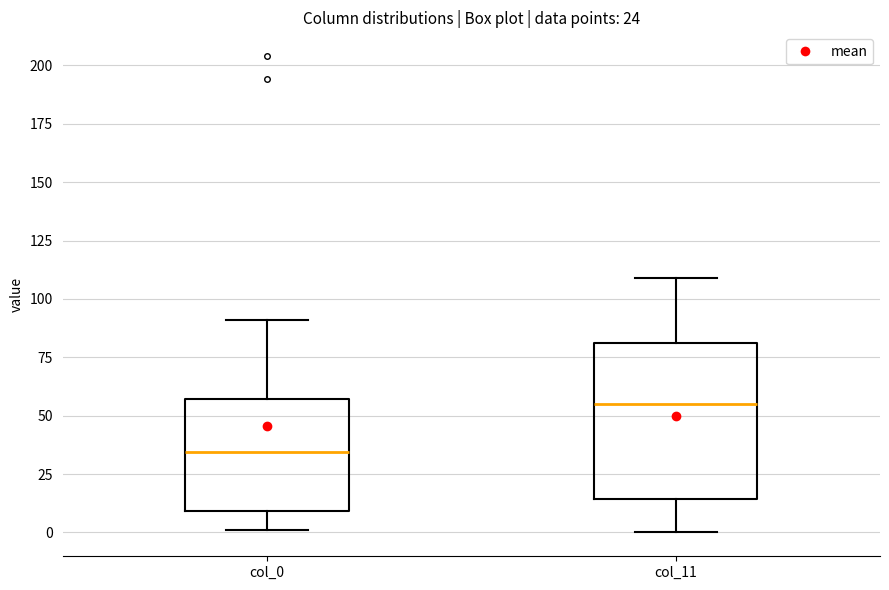

Which box has the highest median line?

col_11